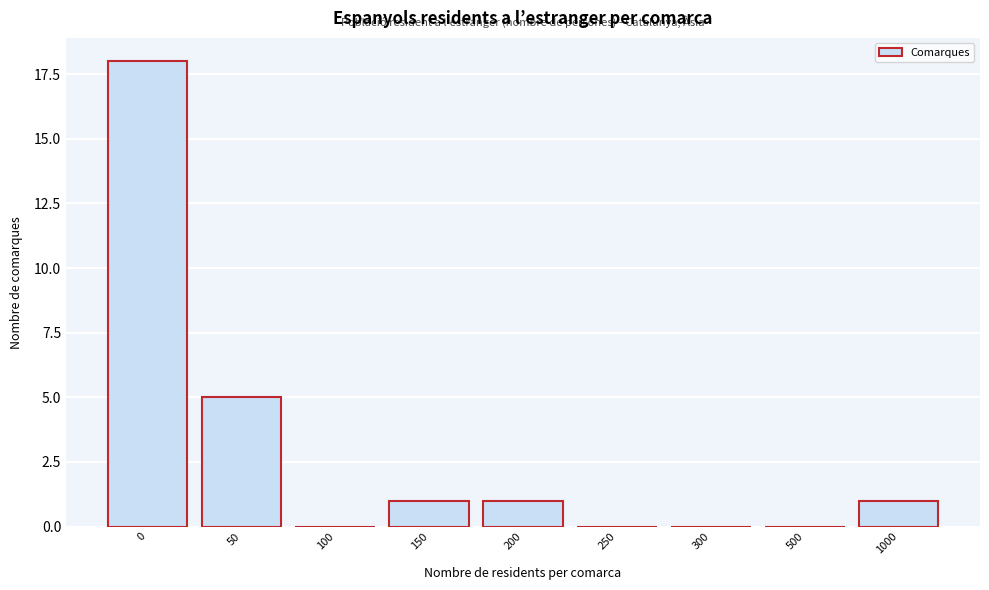

Reading left to right, extract all data points from this chart.

0=18	50=5	100=0	150=1	200=1	250=0	300=0	500=0	1000=1